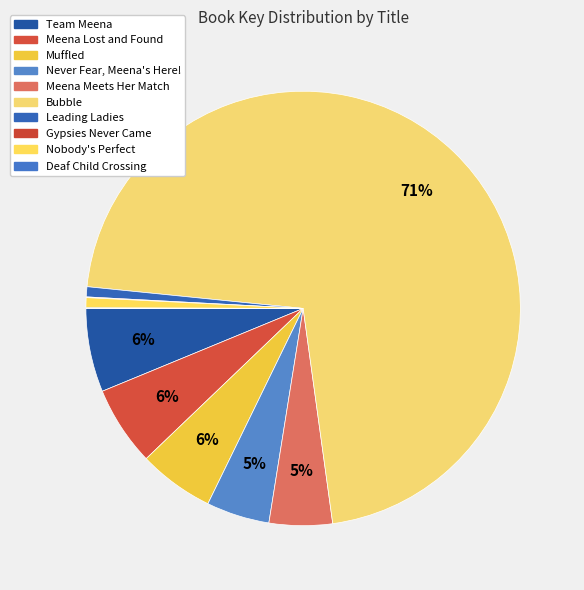

To the nearest percent, what percentage of the pie is Team Meena?

6%